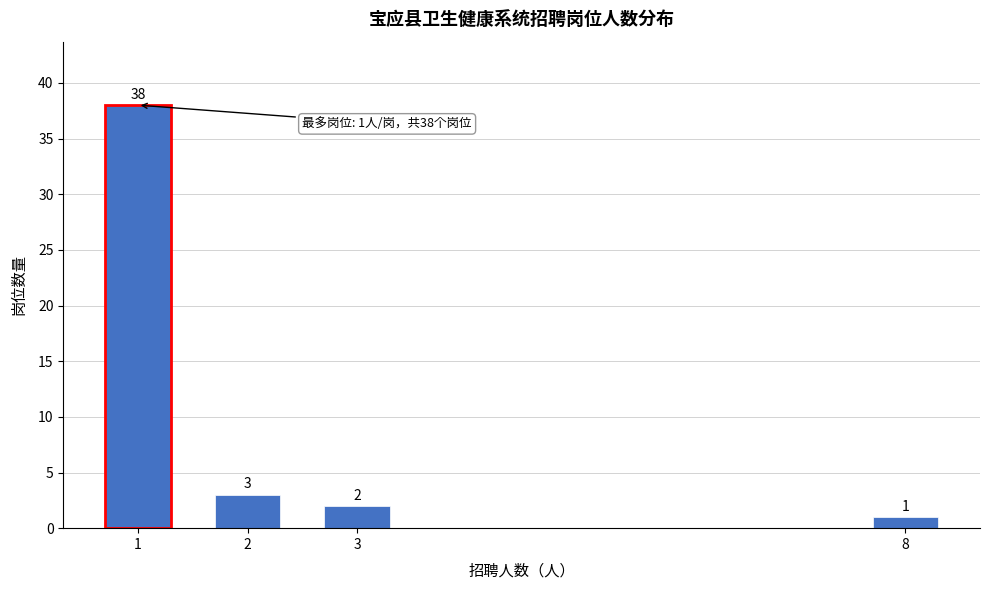

Reading right to left, what are all the values shown in this chart?

1	2	3	38